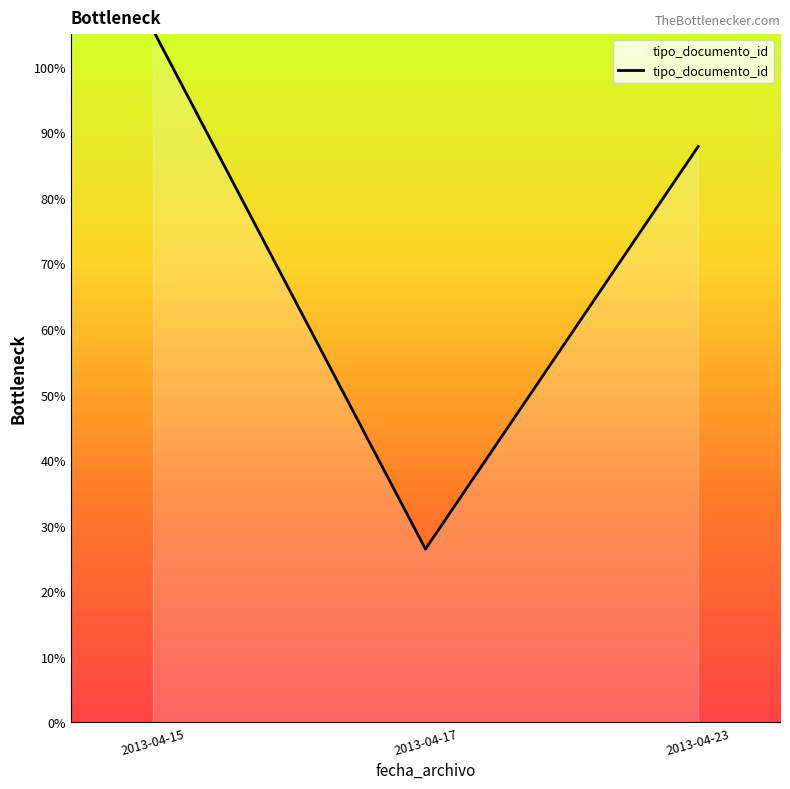

What is the average value?

73.3